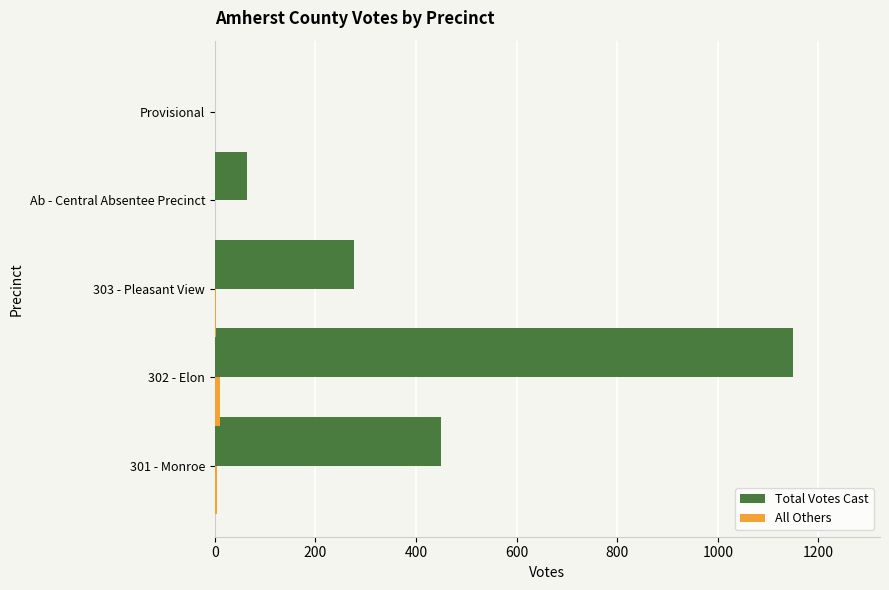

At which label is Total Votes Cast closest to 575?

301 - Monroe